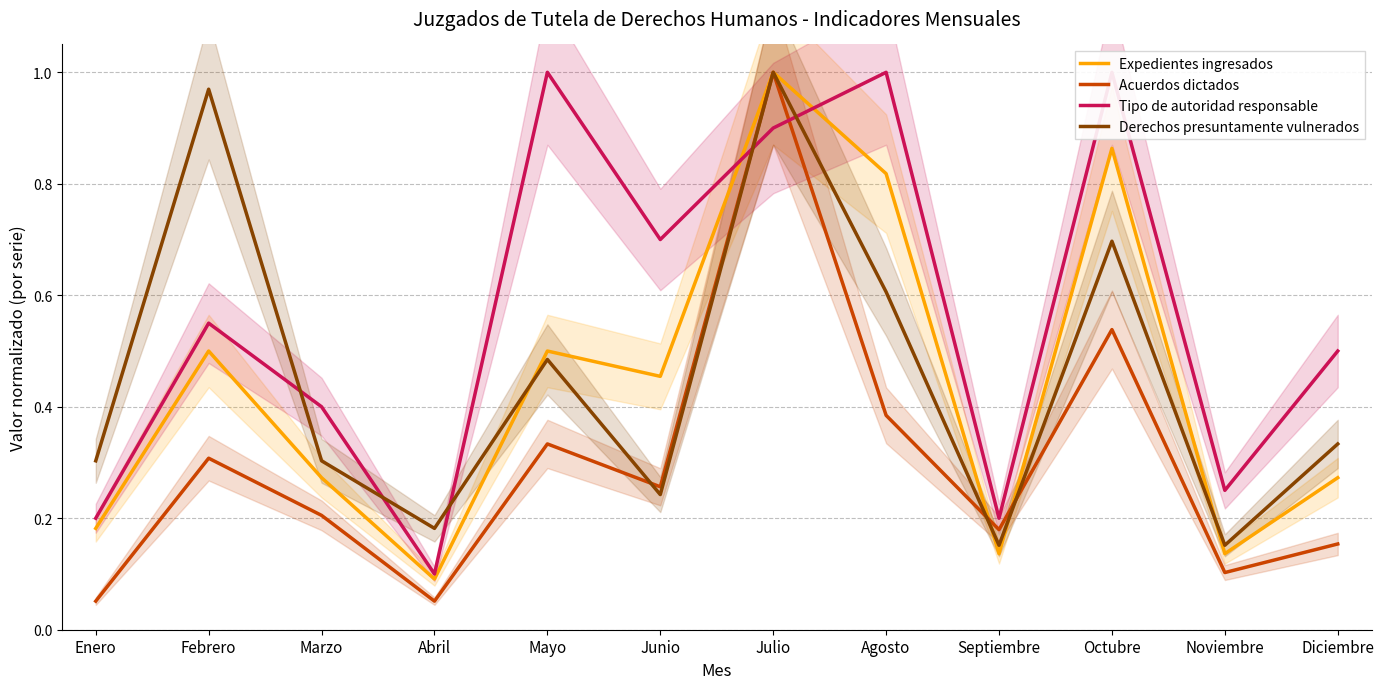

At which category is the sum across all series the highest?

Julio